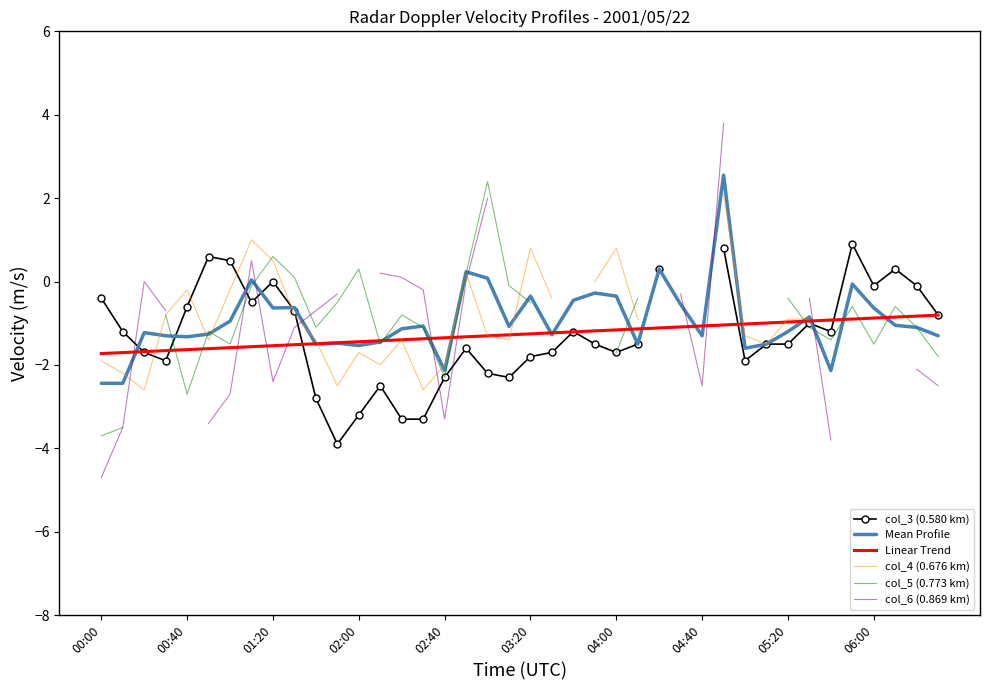

The Linear Trend series shows -1.0 at 05:20. True or false?

True